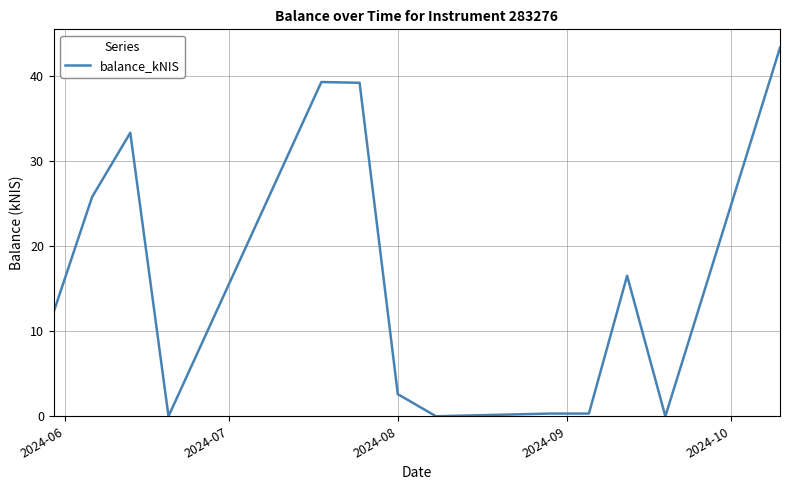

What is the average value?

16.4